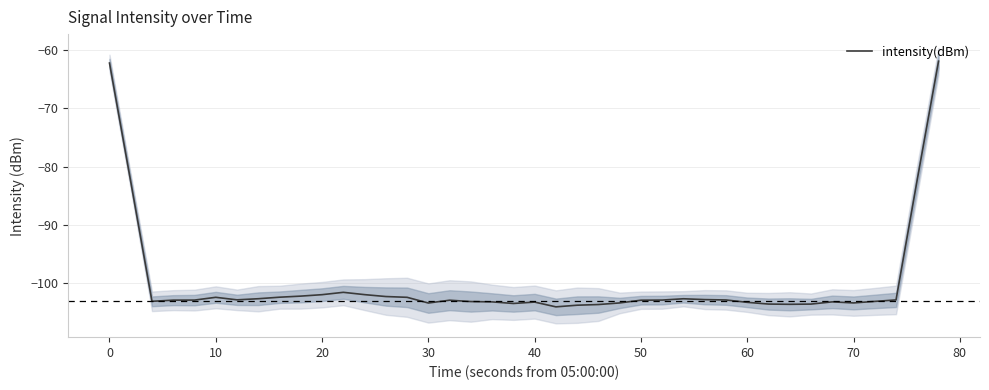

What is the highest value of the intensity(dBm) series?

-61.9